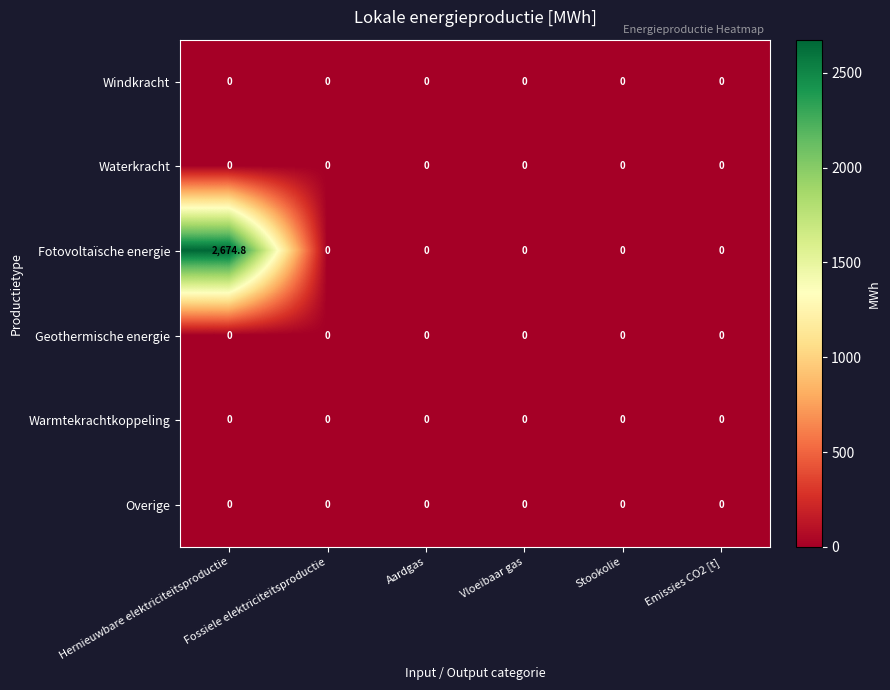

Which series has the largest range (max minus min)?

Fotovoltaïsche energie